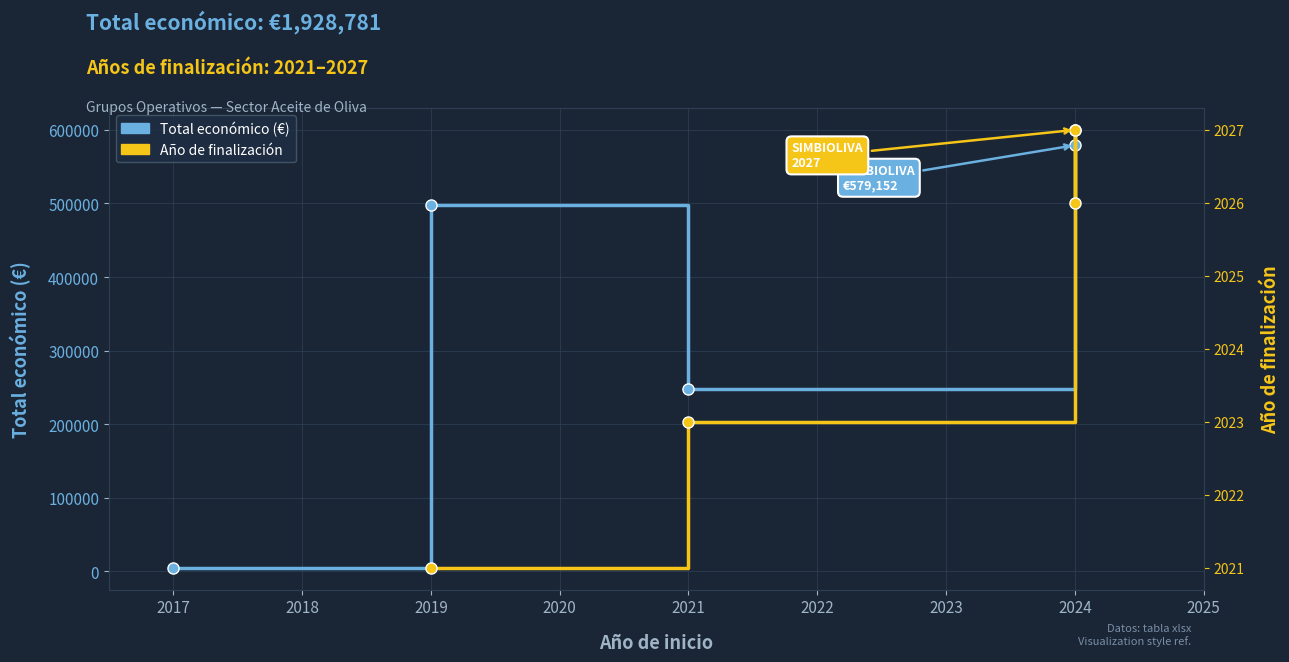

Is this an area chart (filled region under the line)?

No